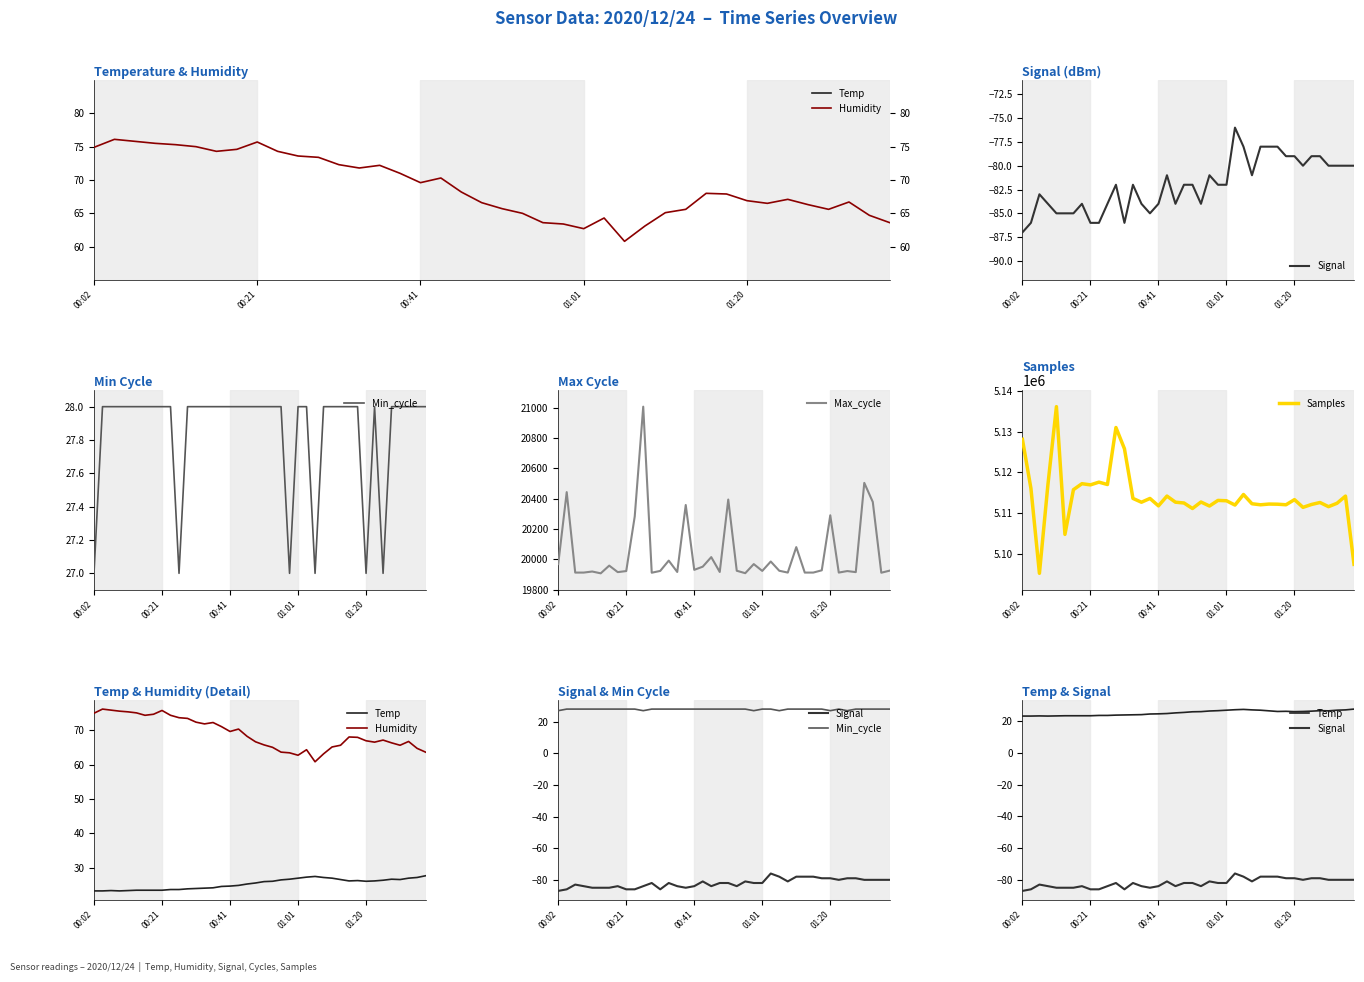

What is the value of the Signal point at the 10th from the left?

-86.0